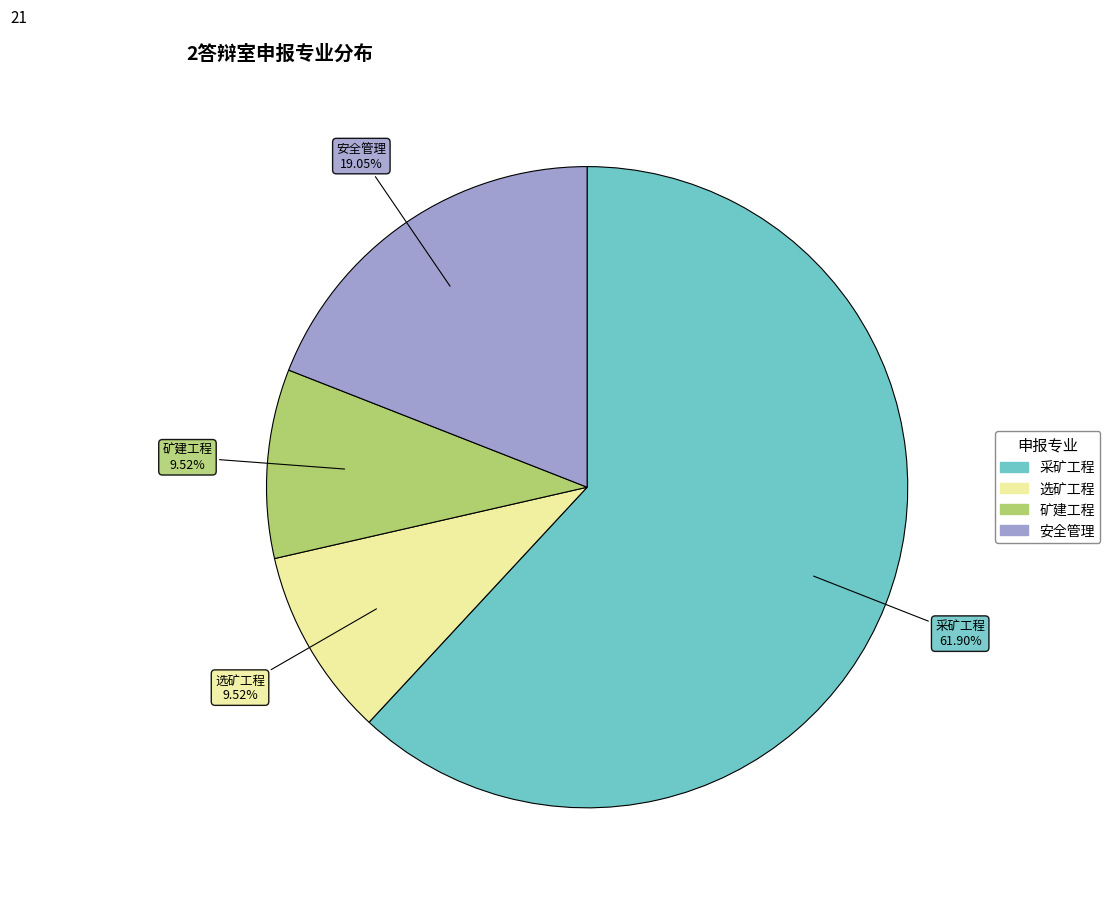

Which slice represents more than half of the pie?

采矿工程